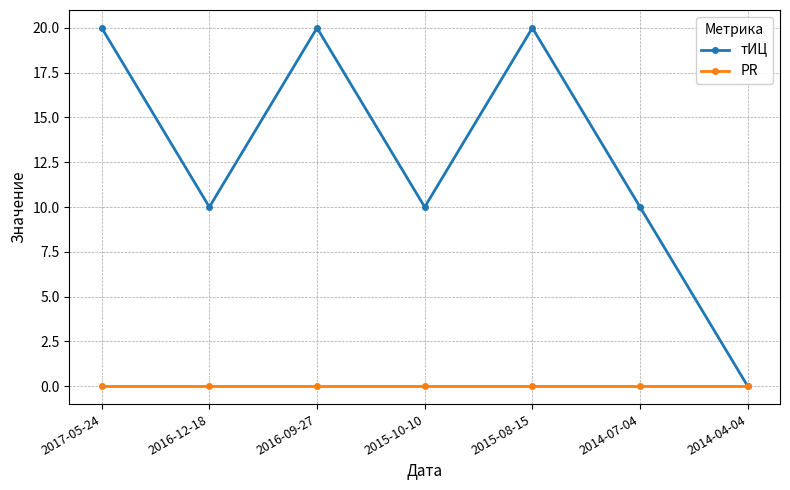

What is the highest value of the тИЦ series?

20